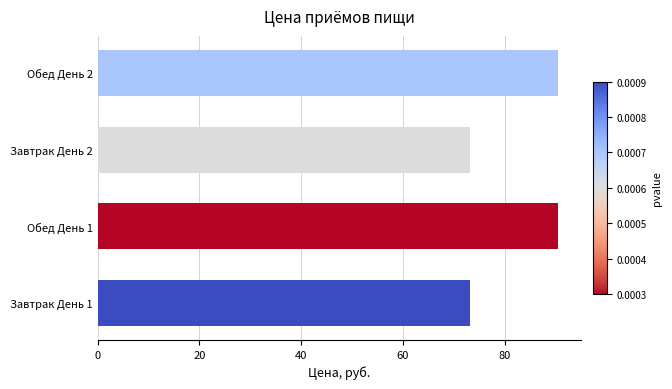

Is it true that the value at Обед День 2 is 134.3?

False